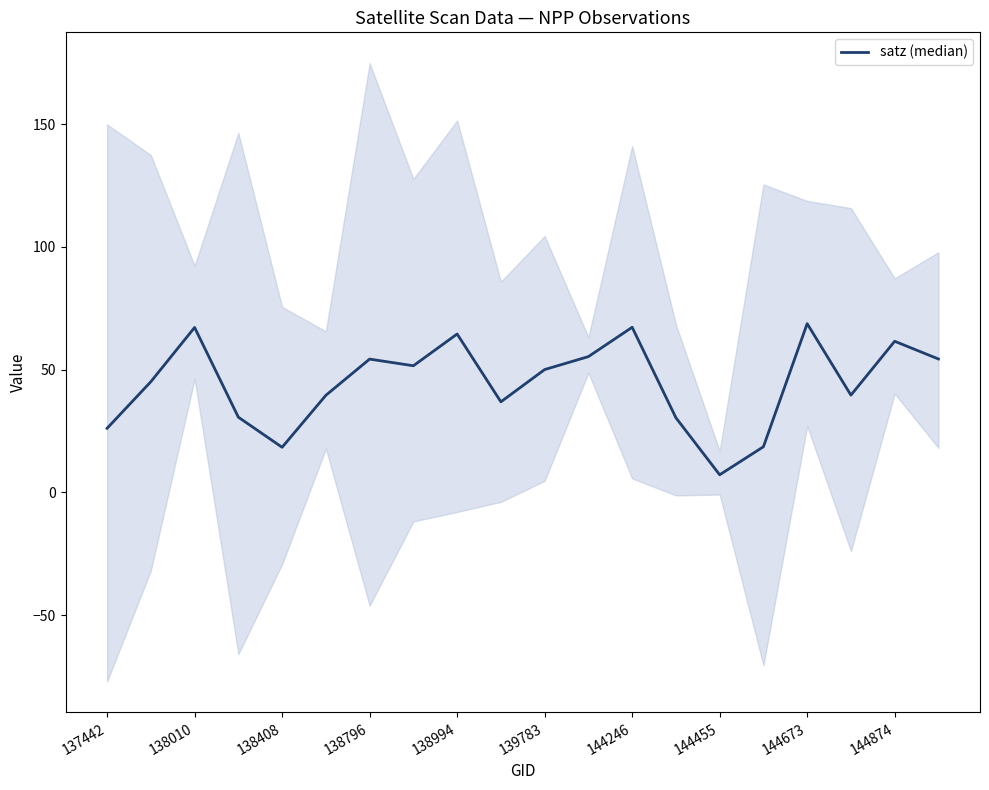

What is the minimum value shown in the chart?

7.2